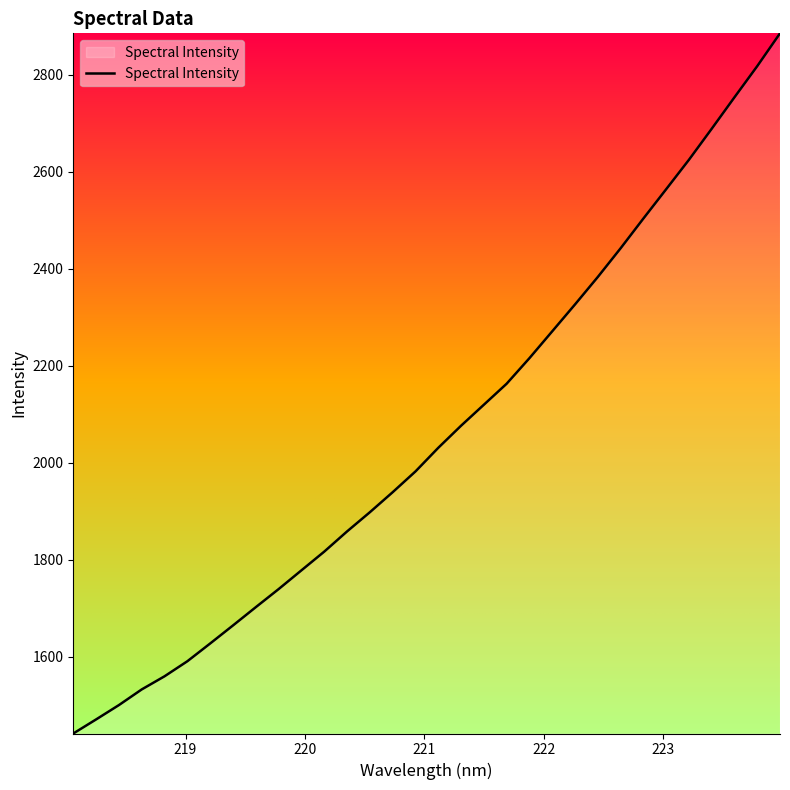

How many categories are shown in the chart?

32